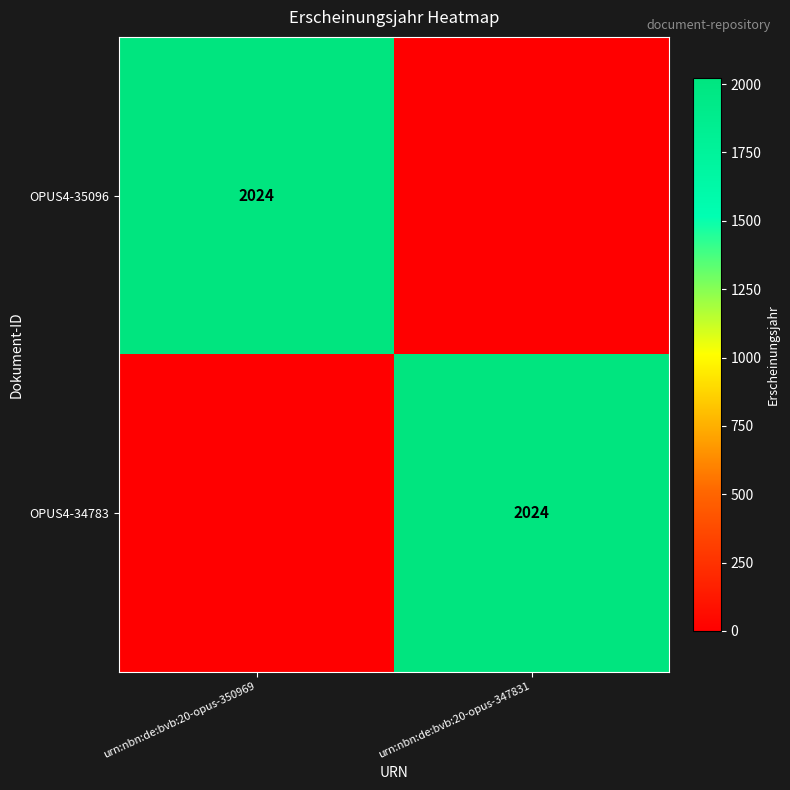

Which label corresponds to the smallest value in the chart?

urn:nbn:de:bvb:20-opus-347831